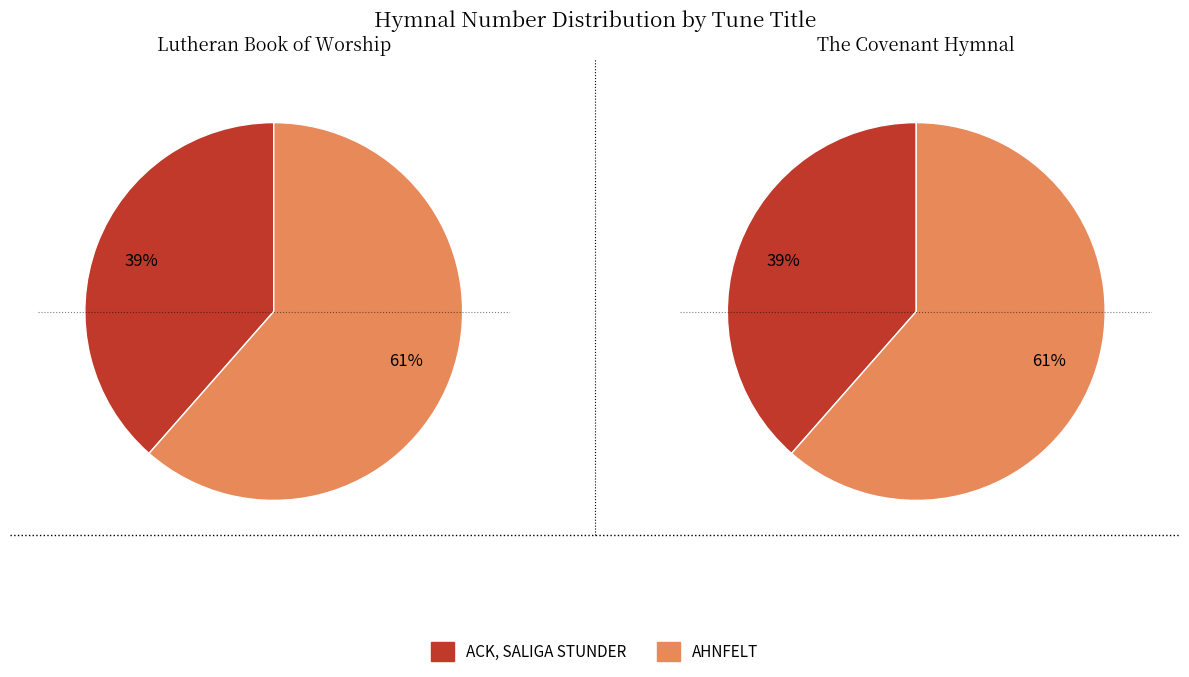

True or false: ACK, SALIGA STUNDER accounts for 30% of the total.

False